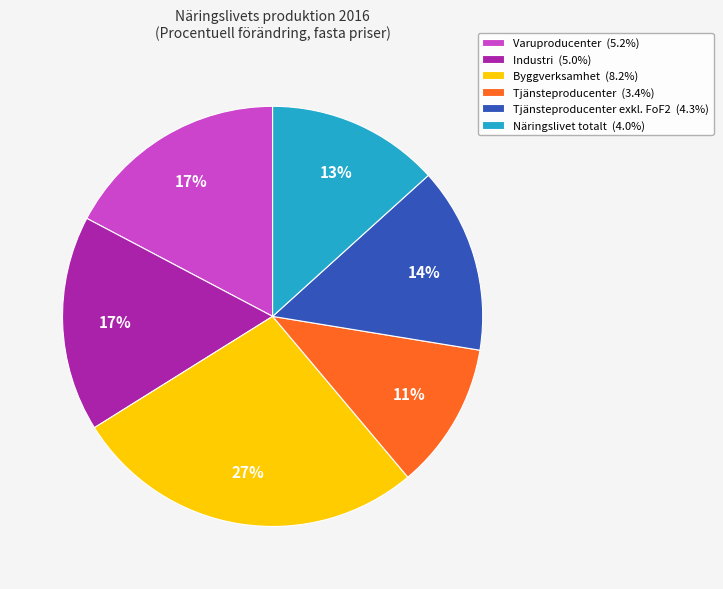

Count the number of slices in the pie.

6